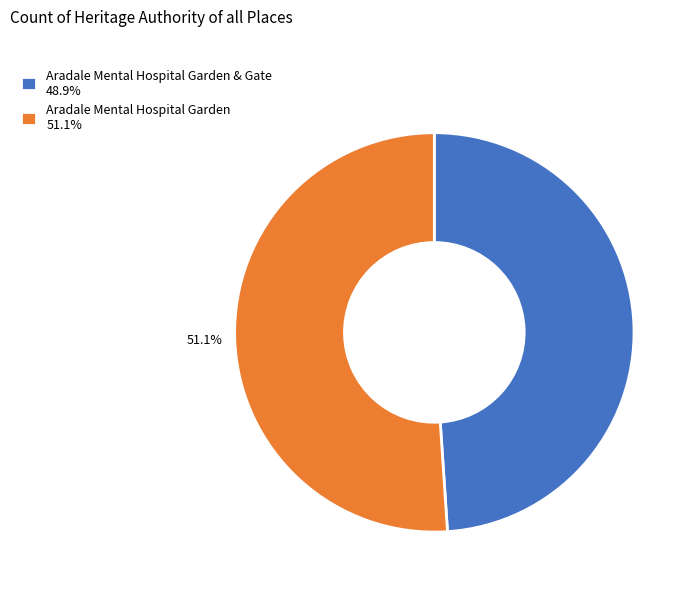

To the nearest percent, what is the difference between the largest and smallest slice percentages?

2%